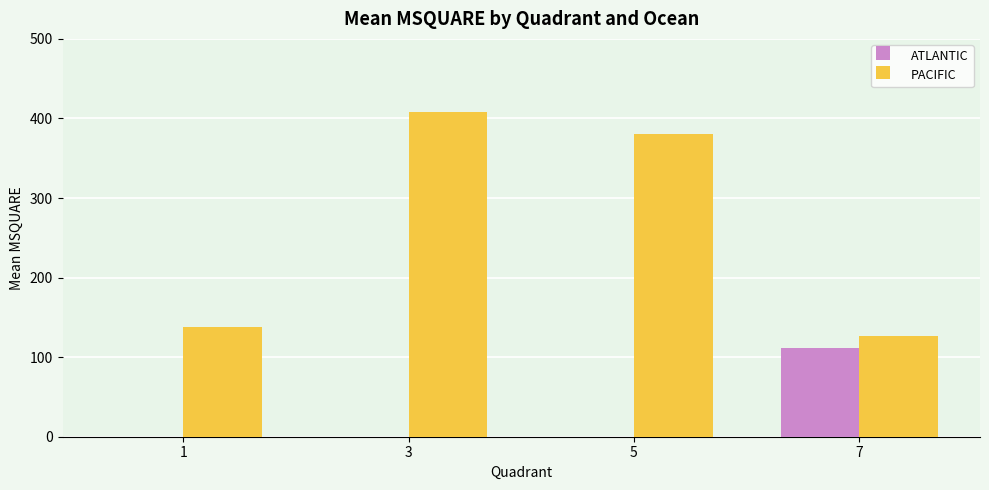

True or false: ATLANTIC has a value of 46.6 at 5.

False